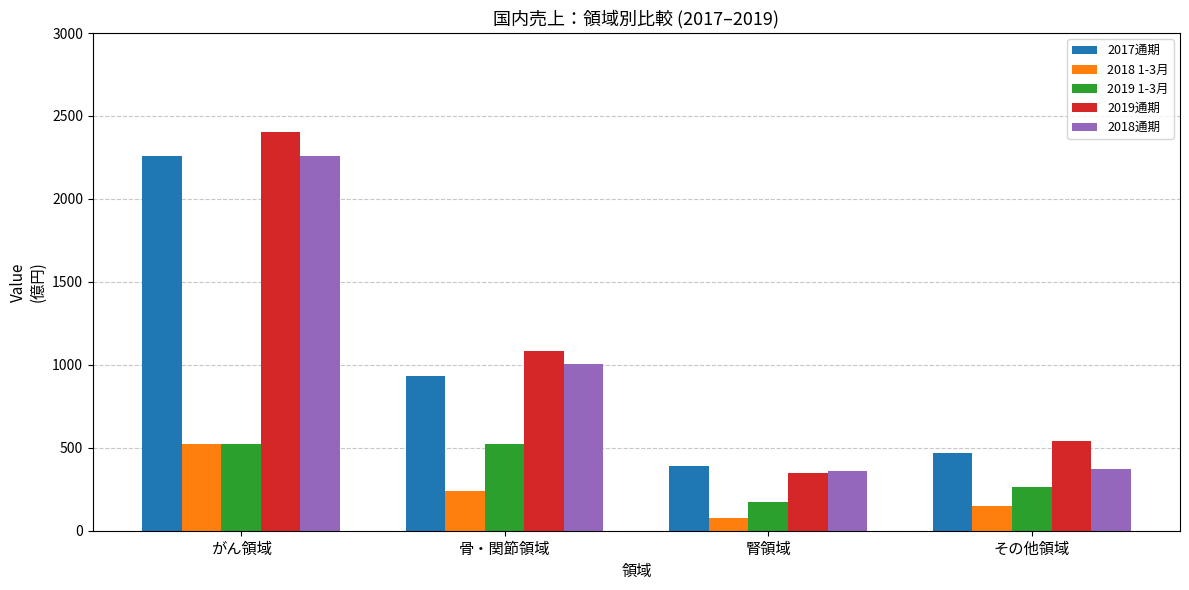

Reading left to right, list all the values displayed in this chart.

2017通期: がん領域=2259	骨・関節領域=933	腎領域=393	その他領域=468
2018 1-3月: がん領域=520	骨・関節領域=242	腎領域=79	その他領域=152
2019 1-3月: がん領域=520	骨・関節領域=520	腎領域=172	その他領域=262
2019通期: がん領域=2405	骨・関節領域=1084	腎領域=346	その他領域=541
2018通期: がん領域=2257	骨・関節領域=1005	腎領域=363	その他領域=375